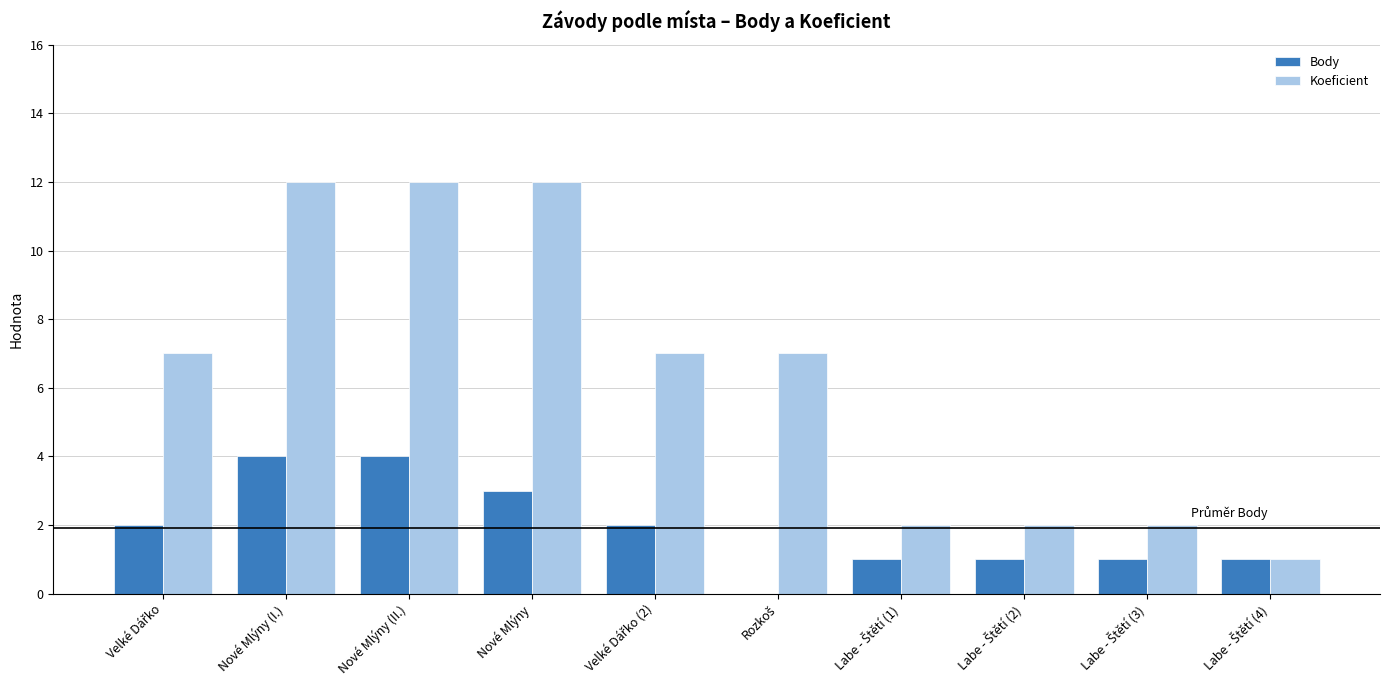

How many series are shown in this chart?

2